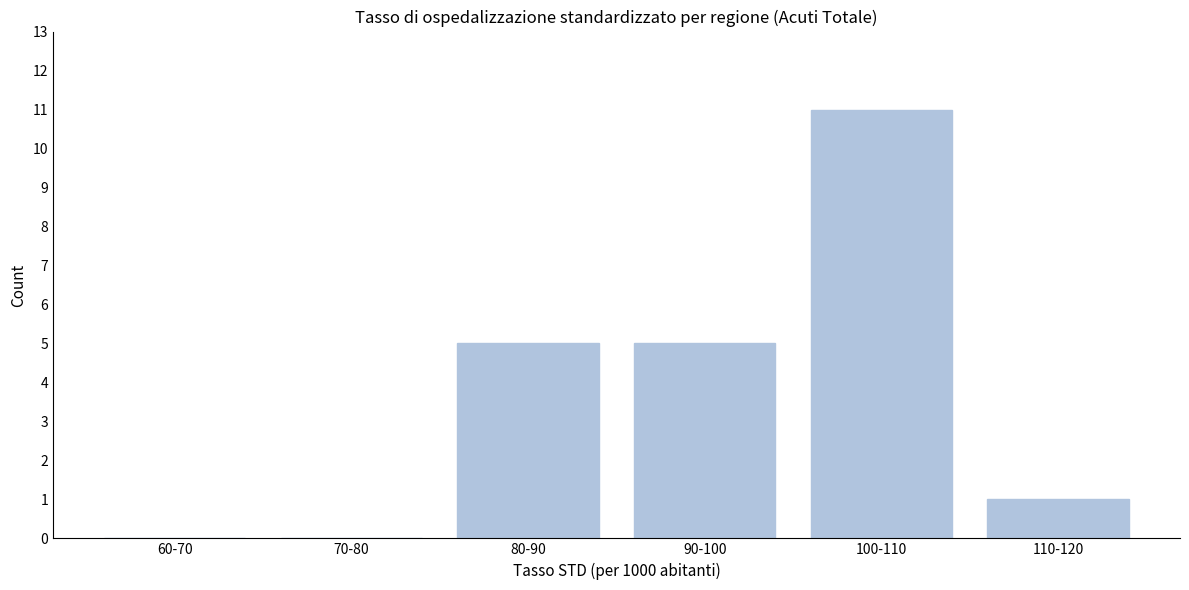

Reading left to right, list all the values displayed in this chart.

60-70=0	70-80=0	80-90=5	90-100=5	100-110=11	110-120=1